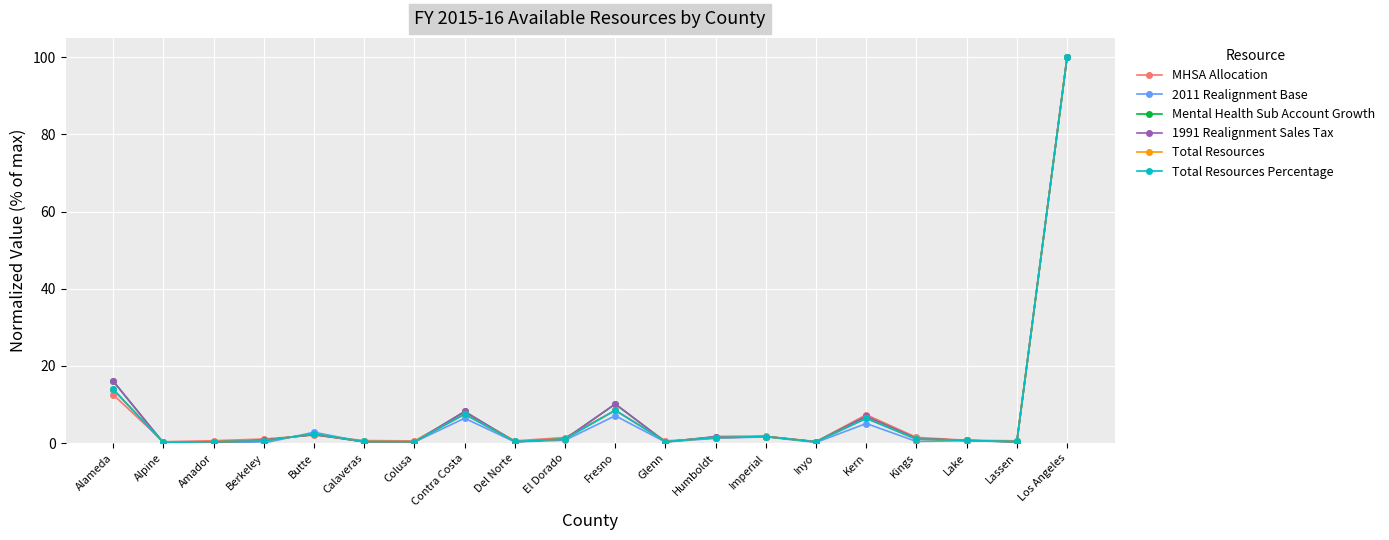

Is this an area chart (filled region under the line)?

No